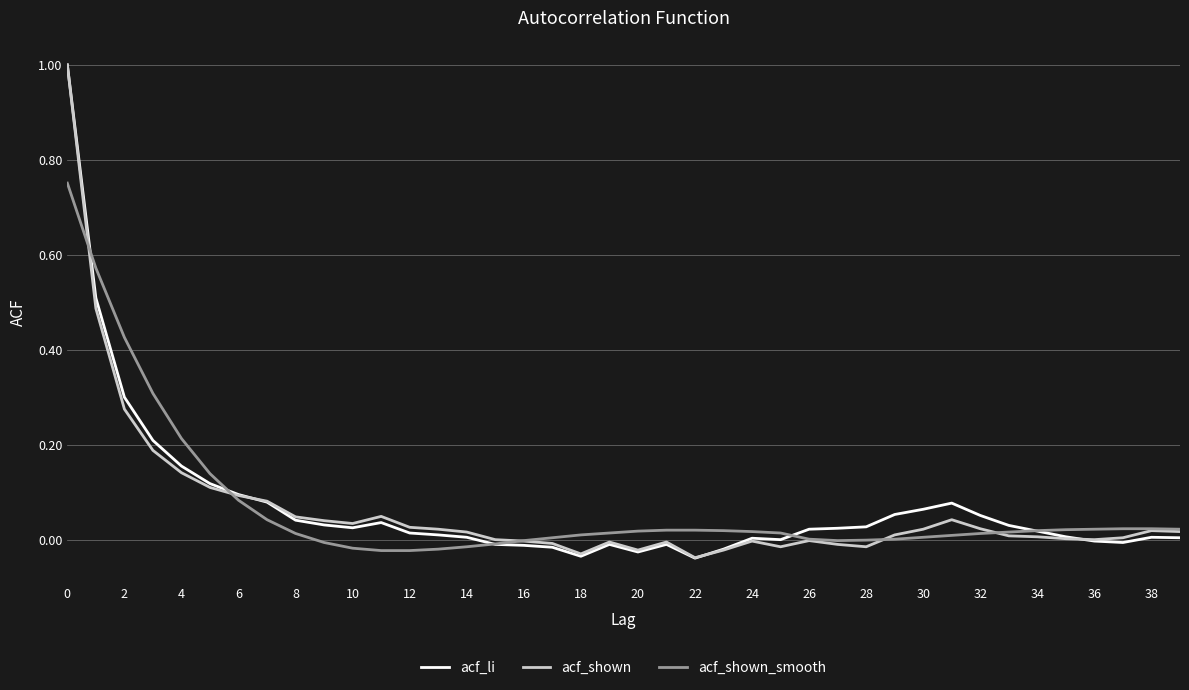

What is the greatest value displayed?

1.0